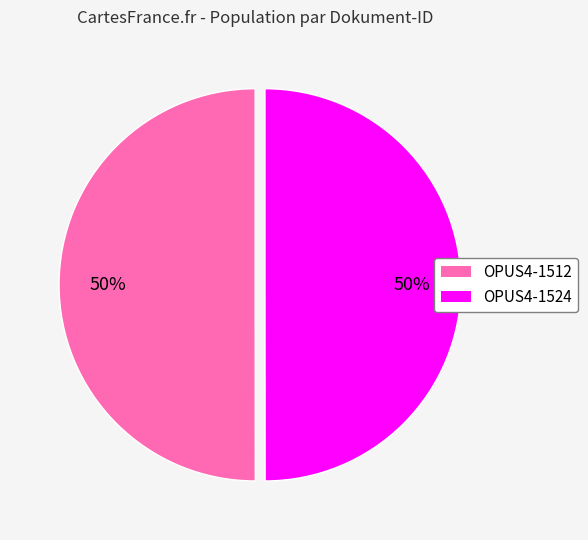

Is the sum of OPUS4-1512 and OPUS4-1524 greater than half?

Yes